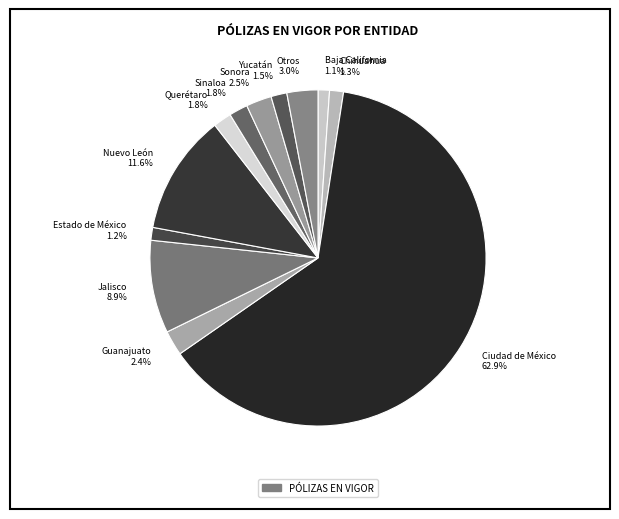

Which slice is the largest?

Ciudad de México 62.9%